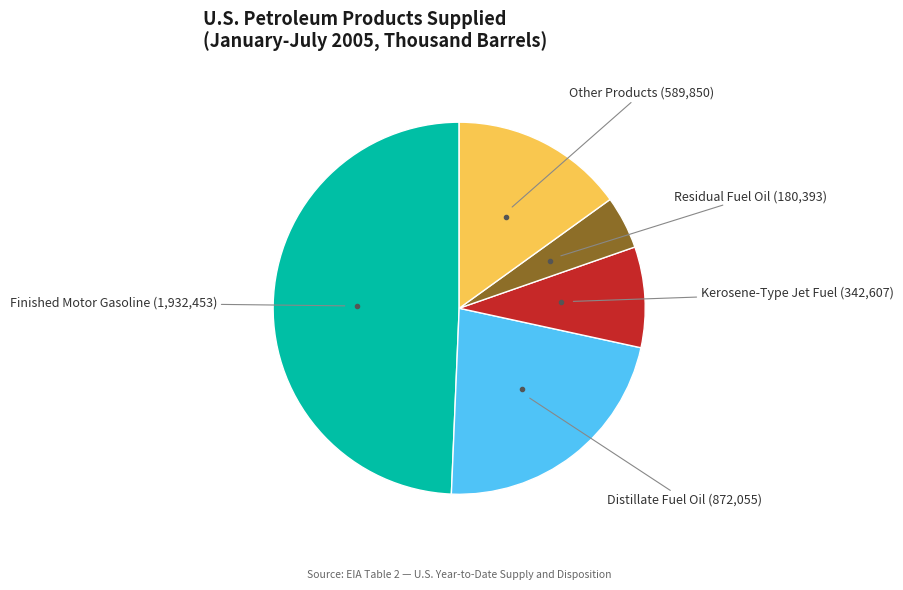

Does any single category account for the majority?

No